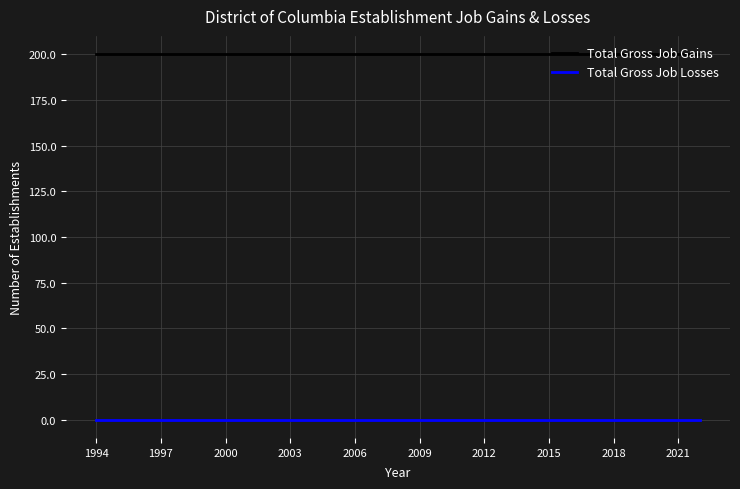

Rank the series by their maximum value, from lowest to highest.

Total Gross Job Losses, Total Gross Job Gains